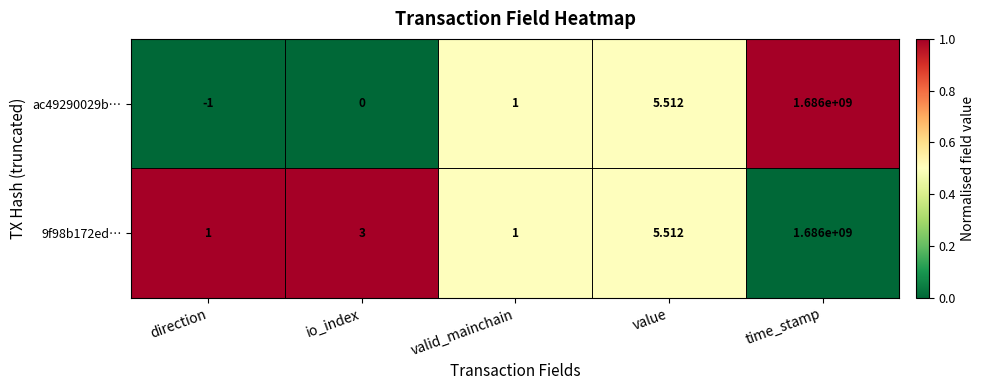

At which category is the sum across all series the highest?

time_stamp